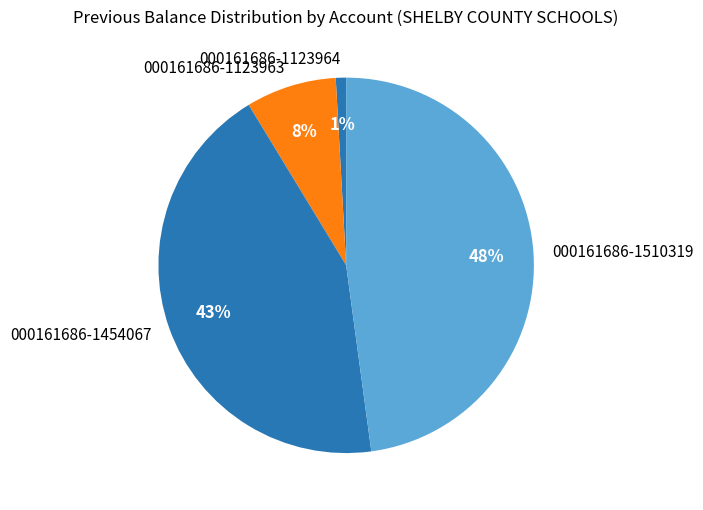

The 000161686-1454067 slice represents 49% of the pie. True or false?

False